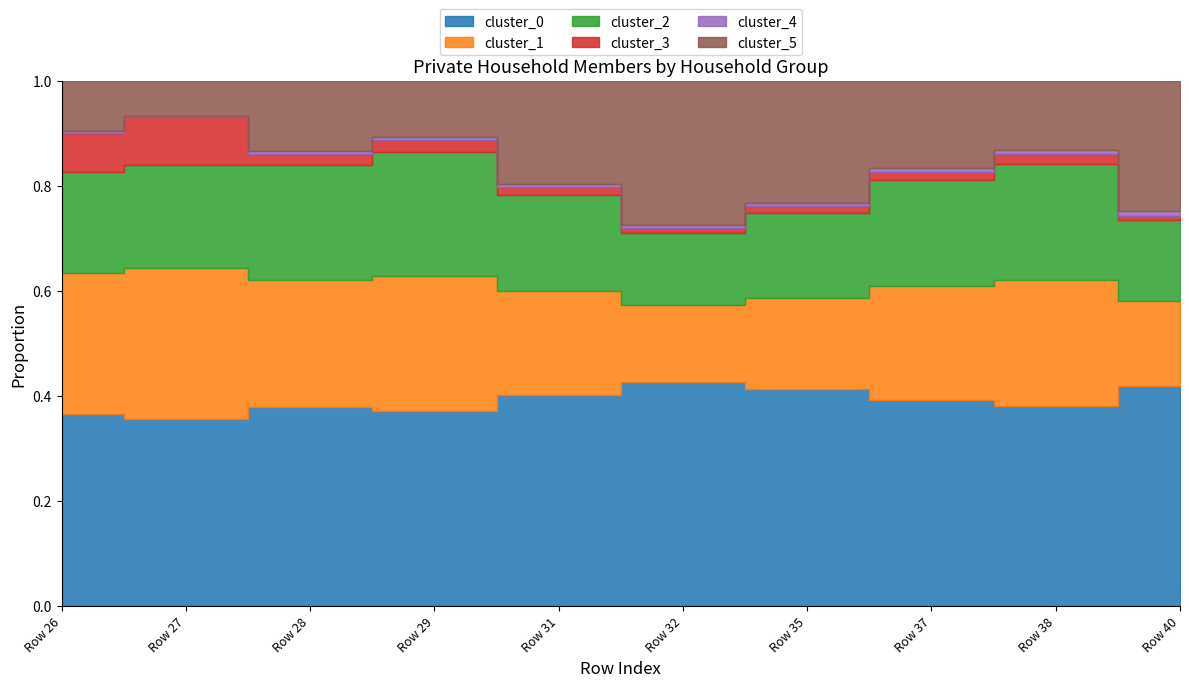

At which category does cluster_4 reach its first local peak?

Row 35